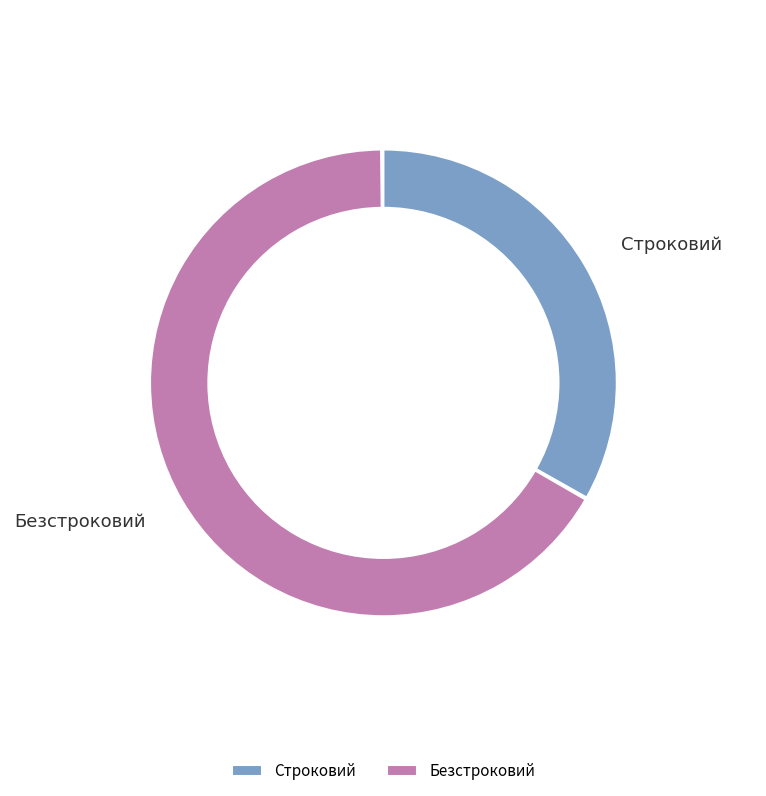

What percentage do Безстроковий and Строковий together represent?

100.0%